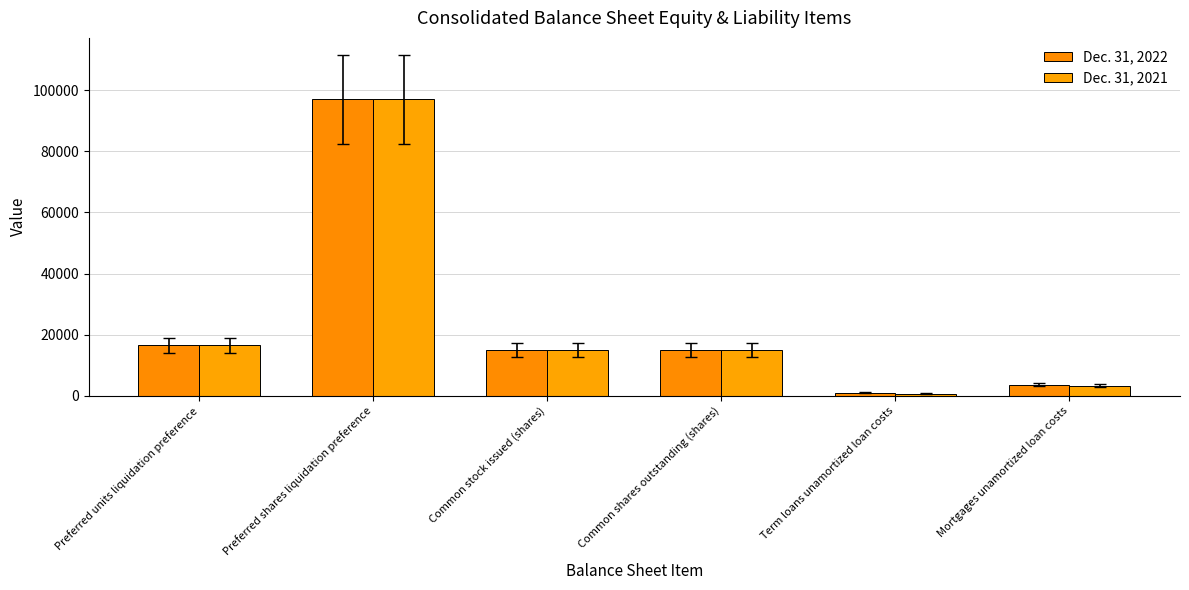

What is the sum of the Dec. 31, 2022 values at Preferred units liquidation preference and Common stock issued (shares)?

31580